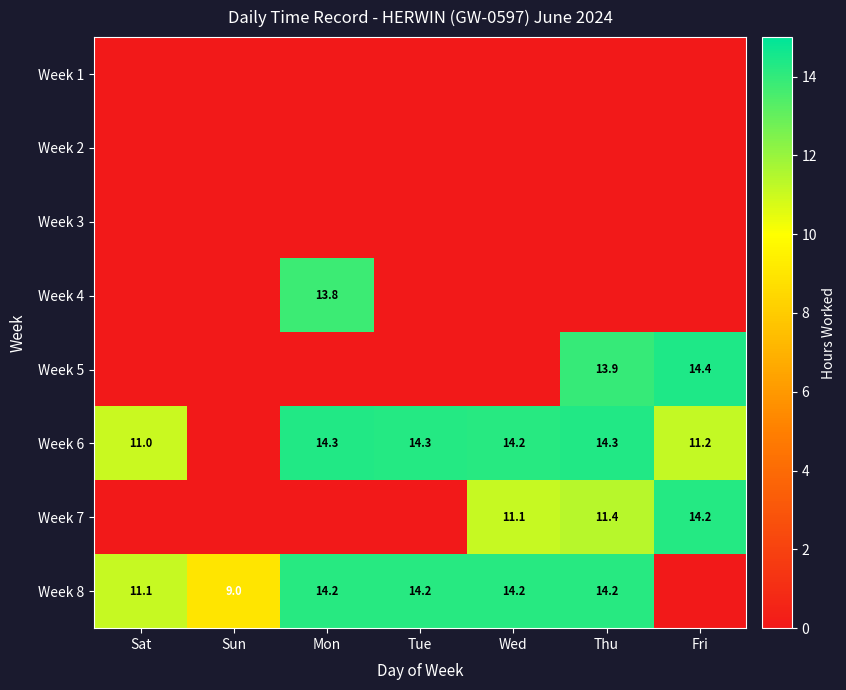

Is the value of Week 7 at Fri greater than the value of Week 6 at Tue?

No